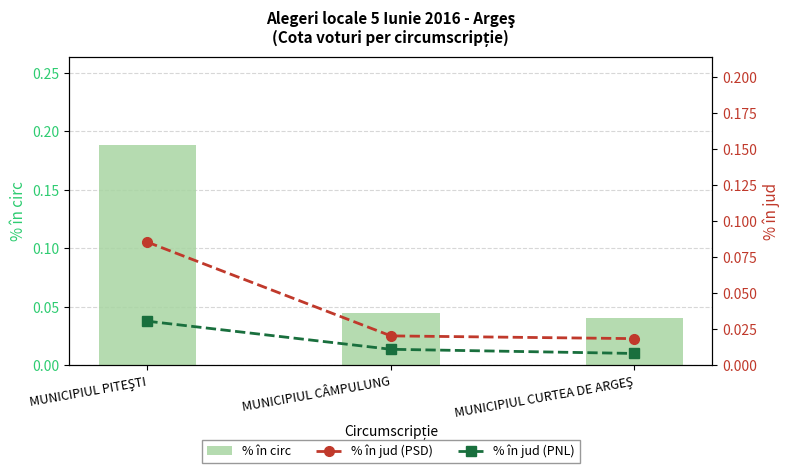

Reading left to right, transcribe all the data shown in this chart.

% în circ: 0.2	0.0	0.0
% în jud (PSD): 0.1	0.0	0.0
% în jud (PNL): 0.0	0.0	0.0